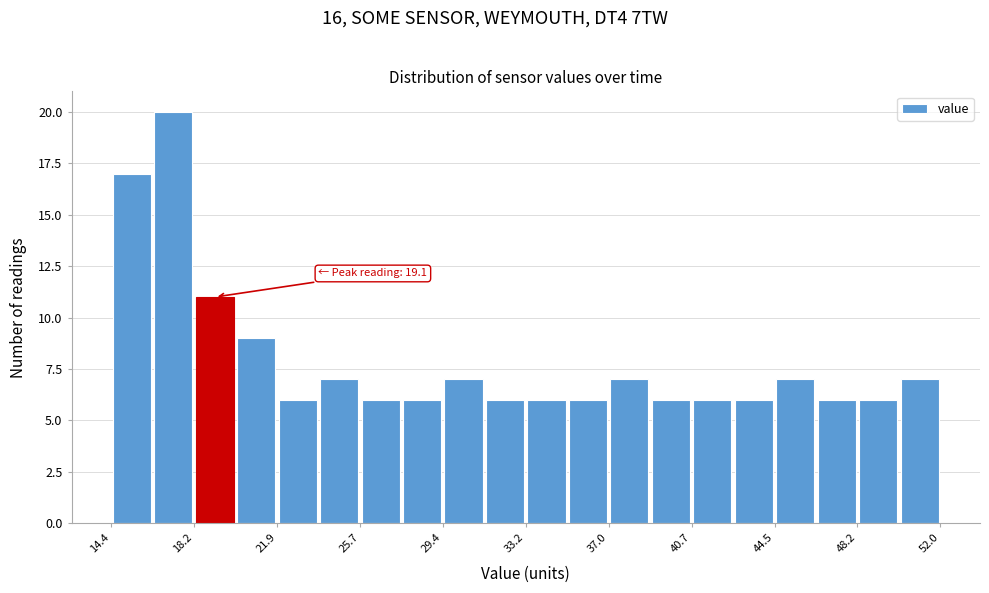

Read against the x-axis, roughly where is the centre of the tallest bar?

17.0